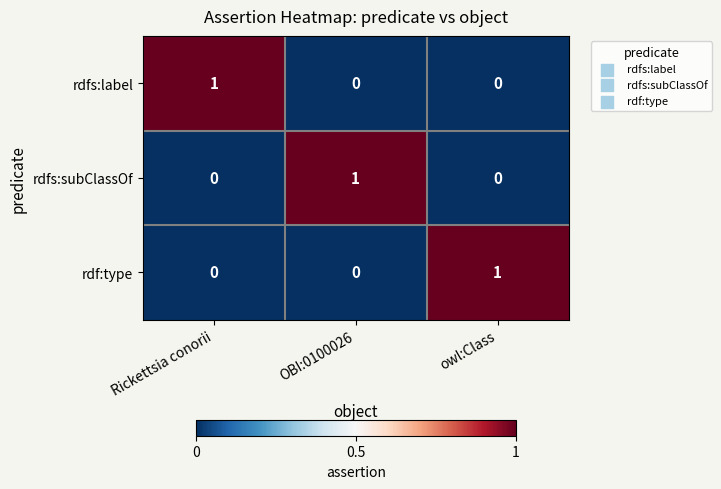

Count the rdfs:label values in the range 0 to 1.

3